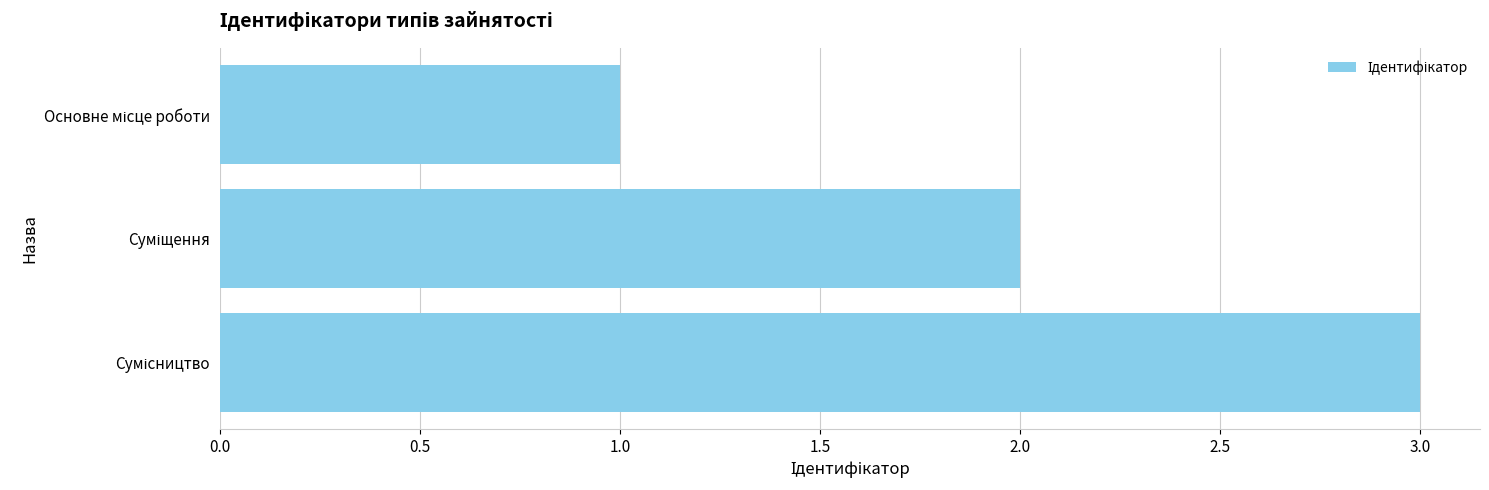

How many series are shown in this chart?

1